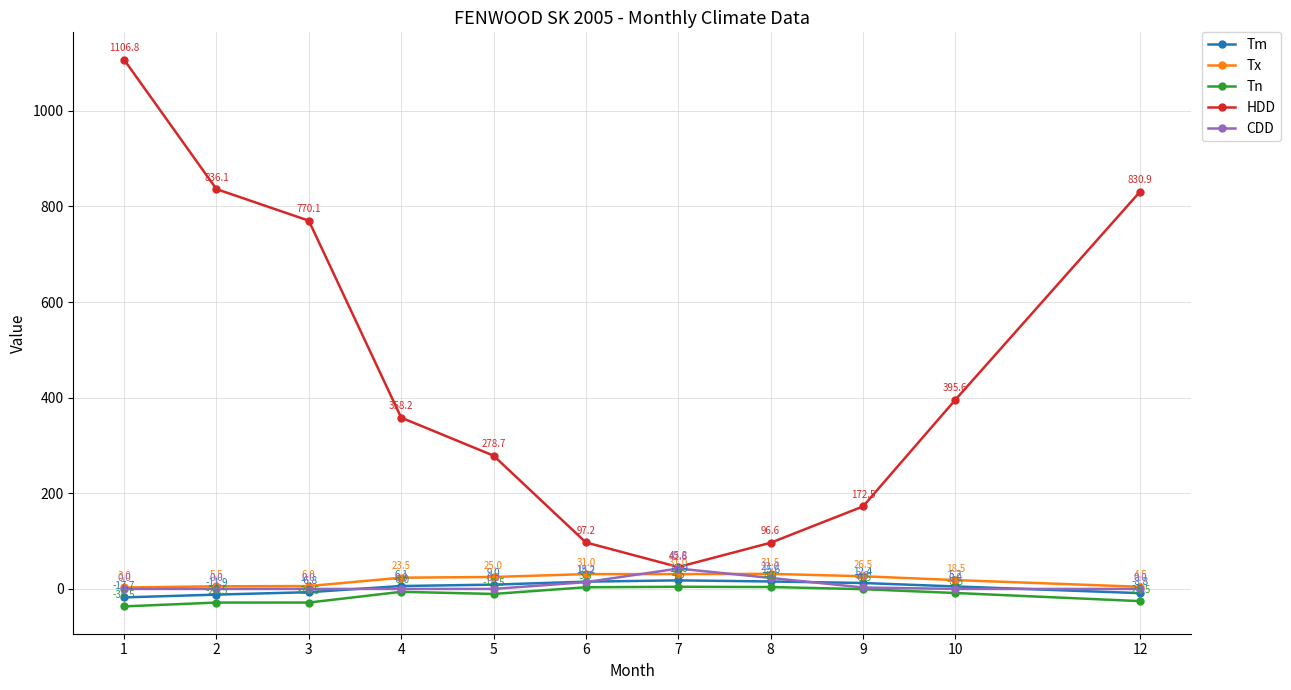

How many lines are shown in the chart?

5